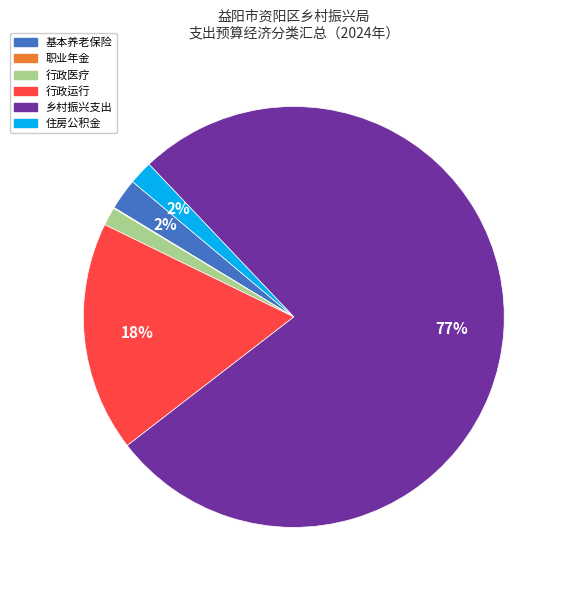

To the nearest percent, what is the average slice percentage?

17%